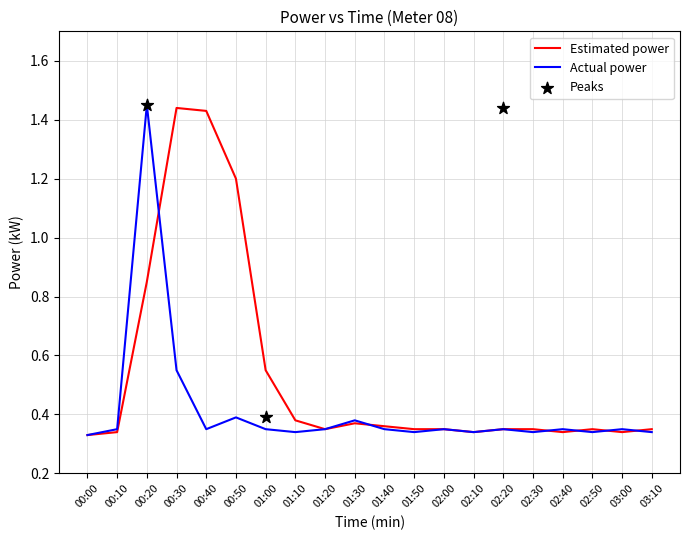

At which category is the sum across all series the highest?

00:20